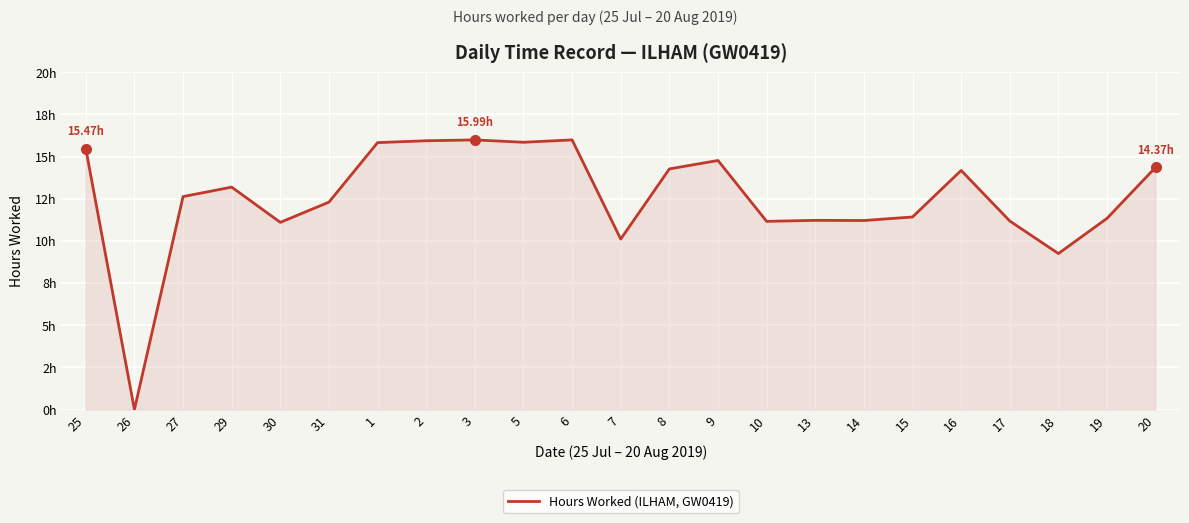

Does the chart have visible grid lines?

Yes